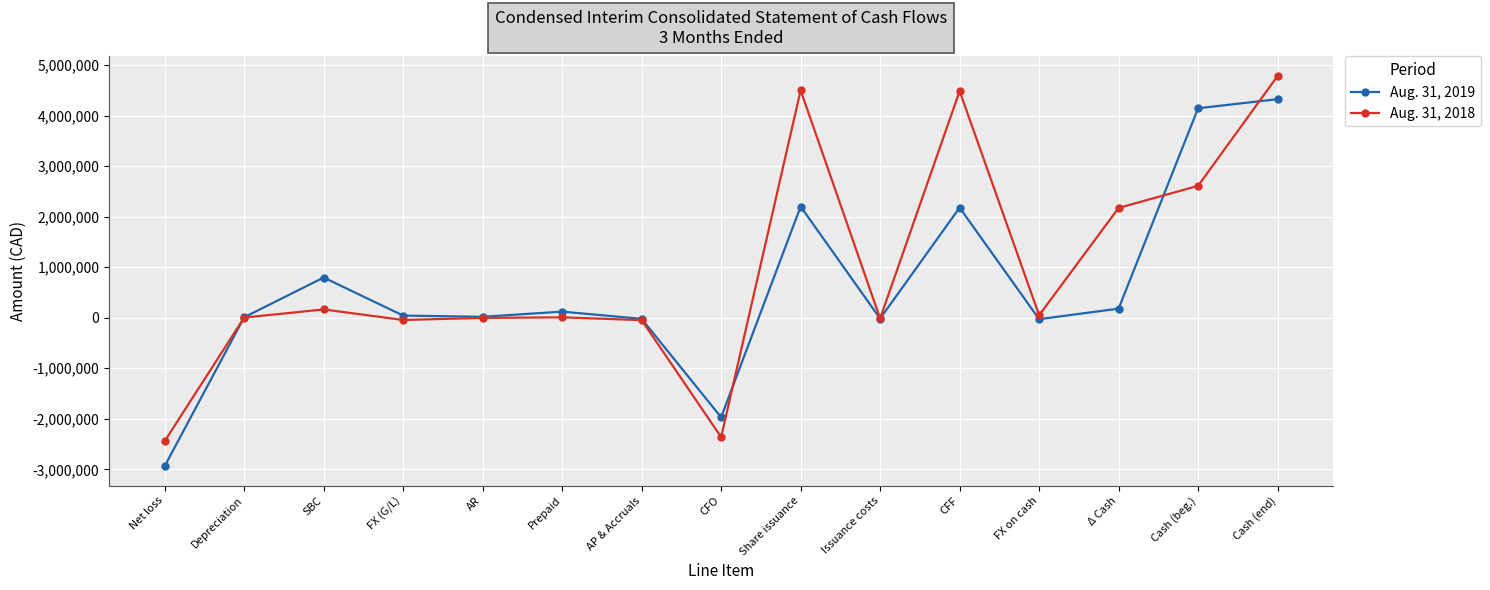

What is the maximum value for Aug. 31, 2019?

4325128